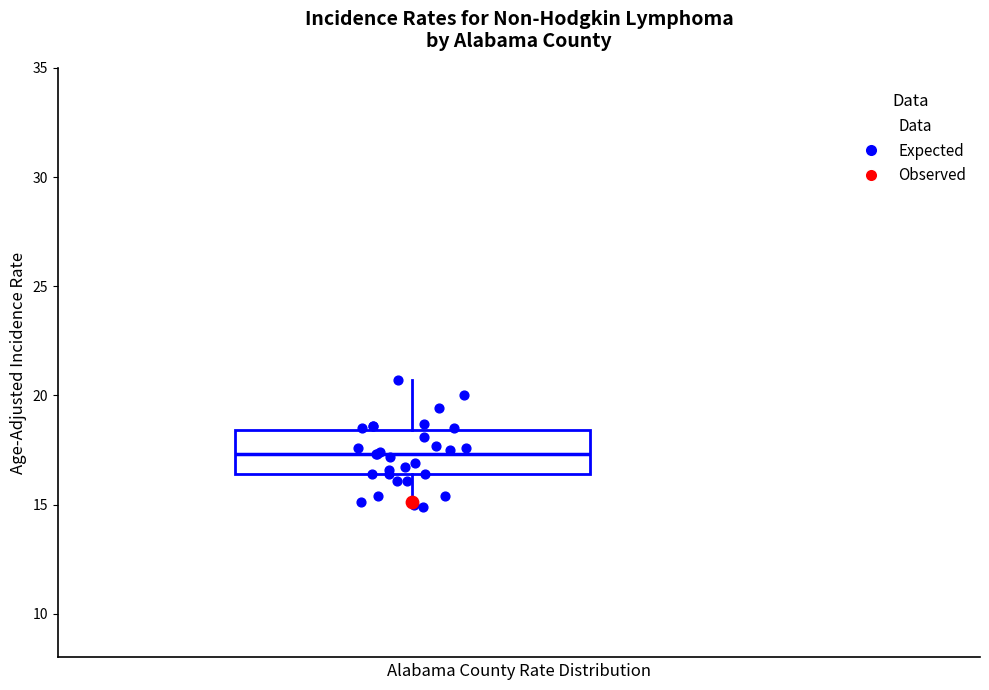

Transcribe this box plot: give where the median line is, the range the box spans, and where the two whiskers end, as read against the y-axis. The values are not printed on the chart, so give them approximately, as read against the axis.

median 17.5, box 16.5 to 18.5, whiskers 15.0 to 20.5